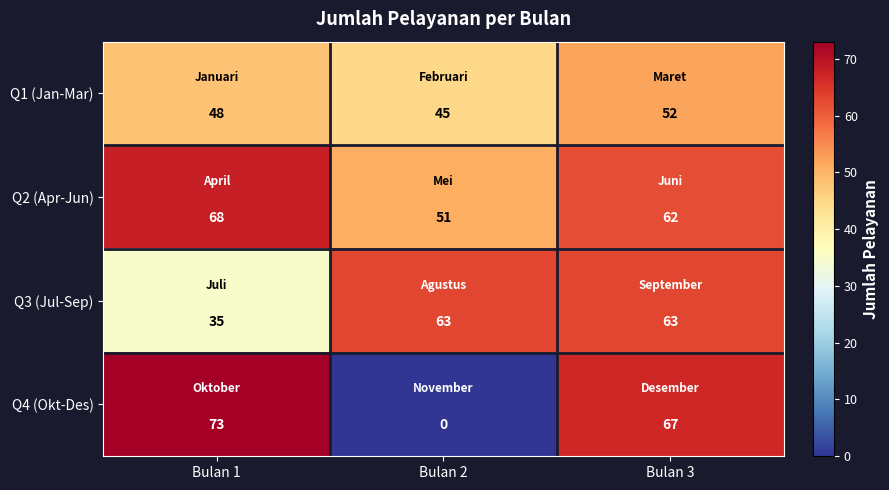

What is the maximum value for Q3 (Jul-Sep)?

63